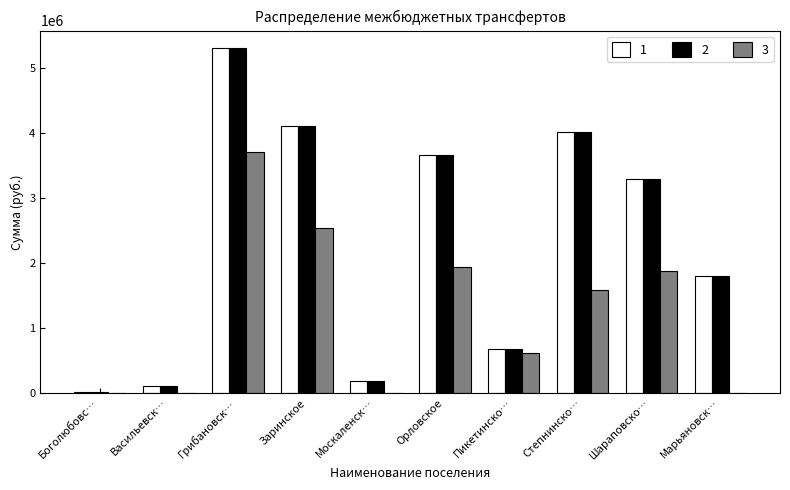

What is the total value across all series at Степнинско…?

9622920.8